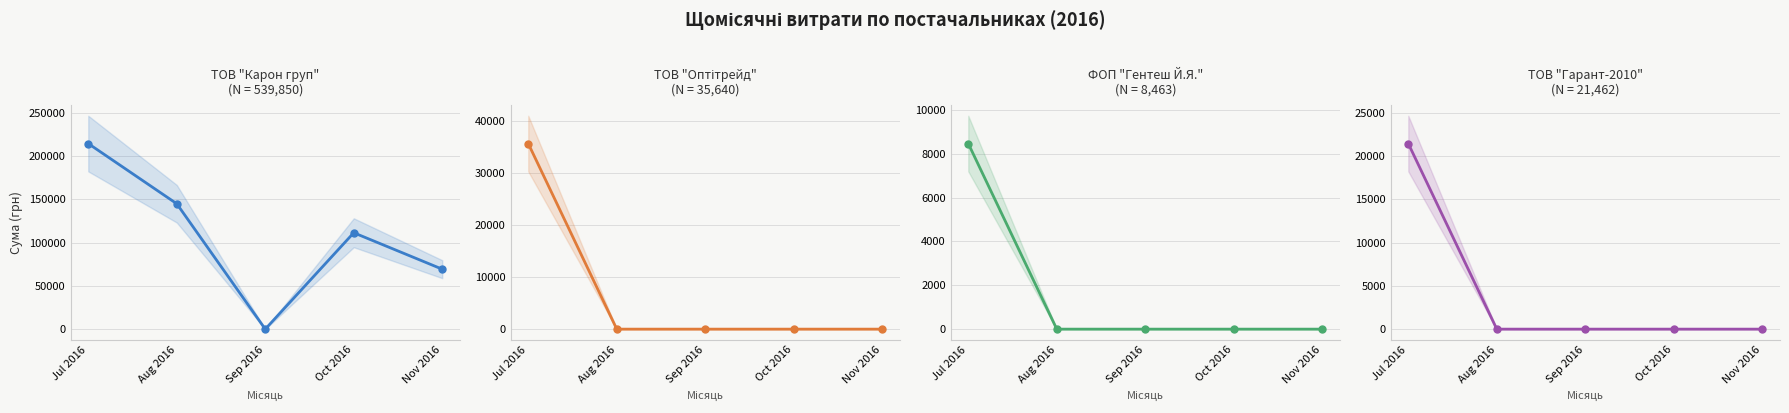

What is the difference between the highest and lowest values at Aug 2016?

144878.2